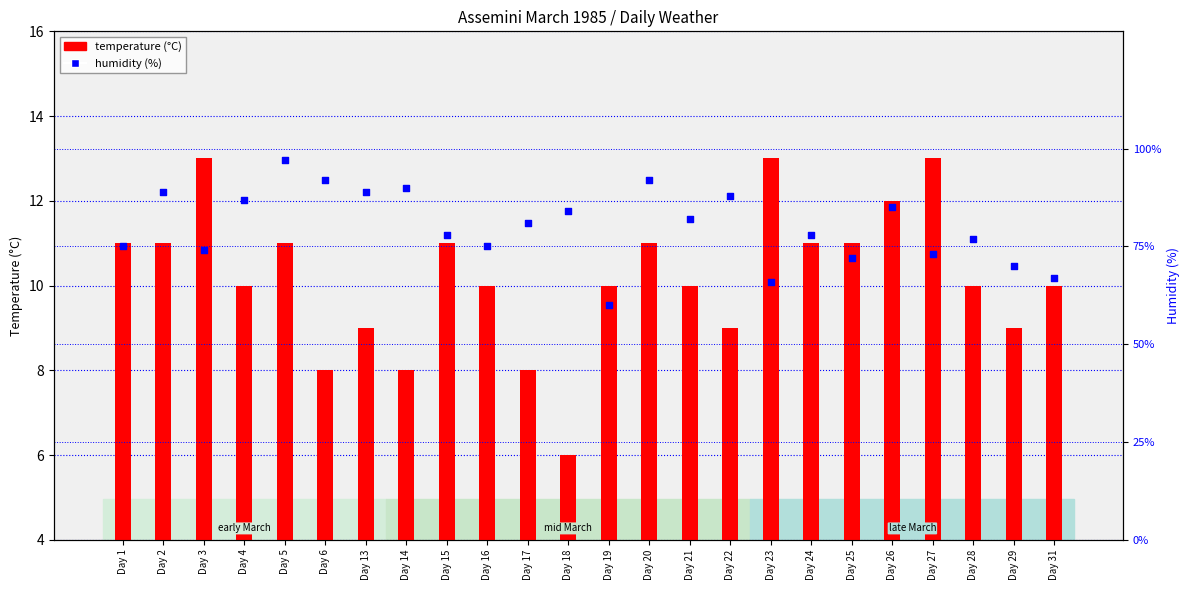

Which series reaches the minimum Y coordinate?

temperature (°C)